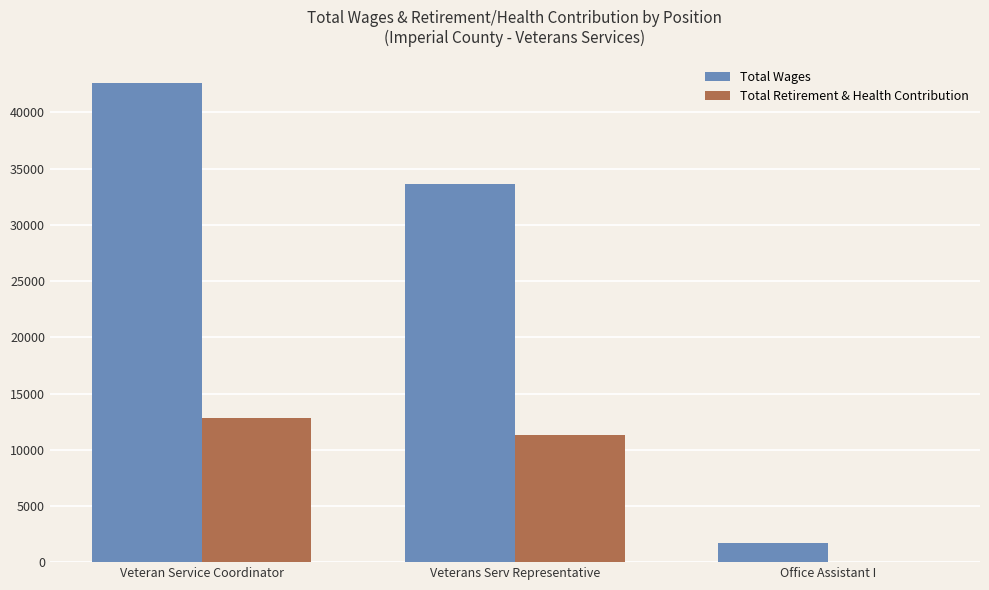

At which label does Total Retirement & Health Contribution first exceed 11328?

Veteran Service Coordinator